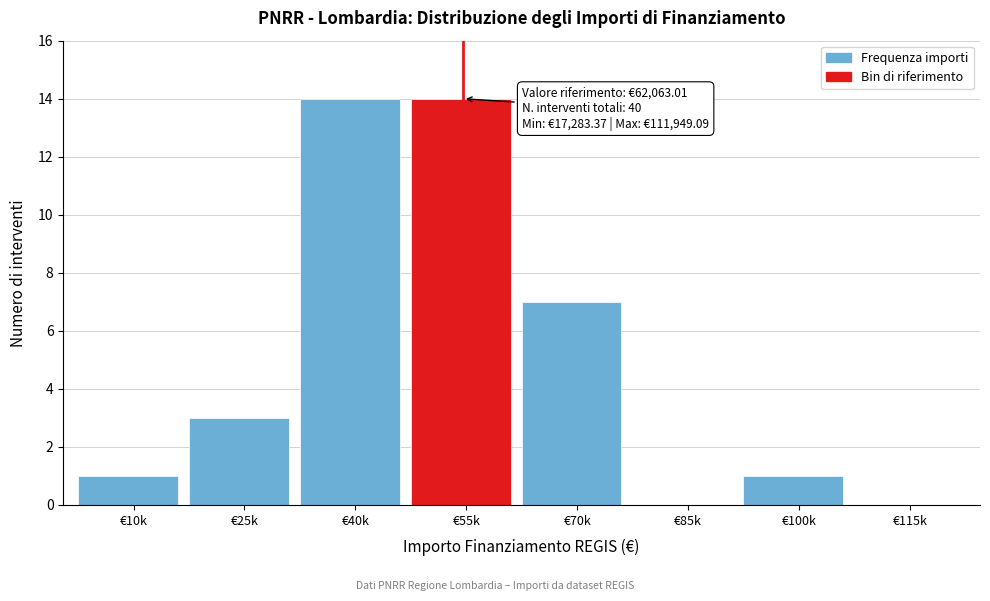

Reading left to right, what are all the values shown in this chart?

€10k=1	€25k=3	€40k=14	€55k=14	€70k=7	€85k=0	€100k=1	€115k=0